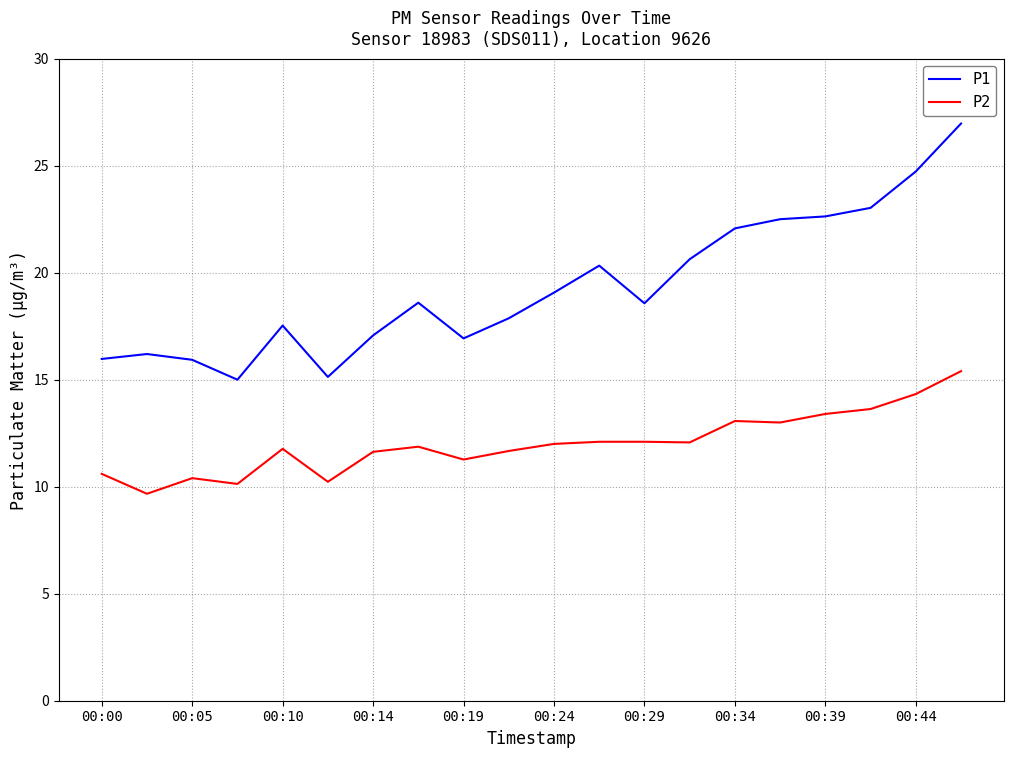

What is the sum of all P1 values?

386.8